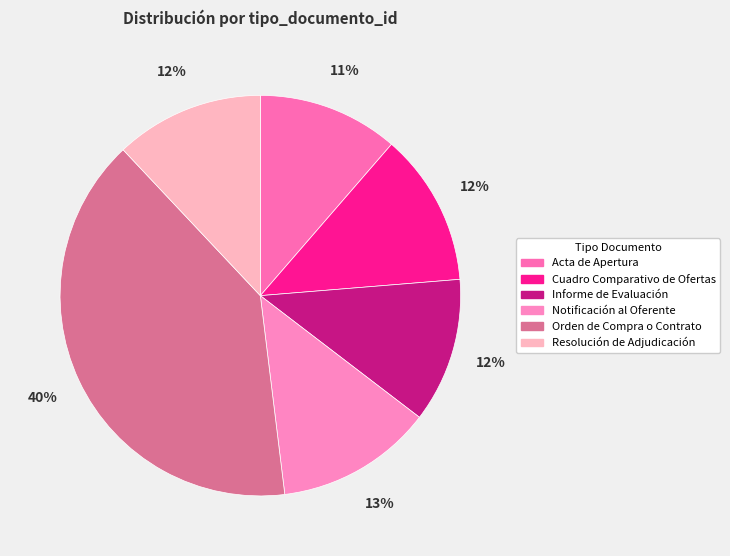

Count the number of slices in the pie.

6